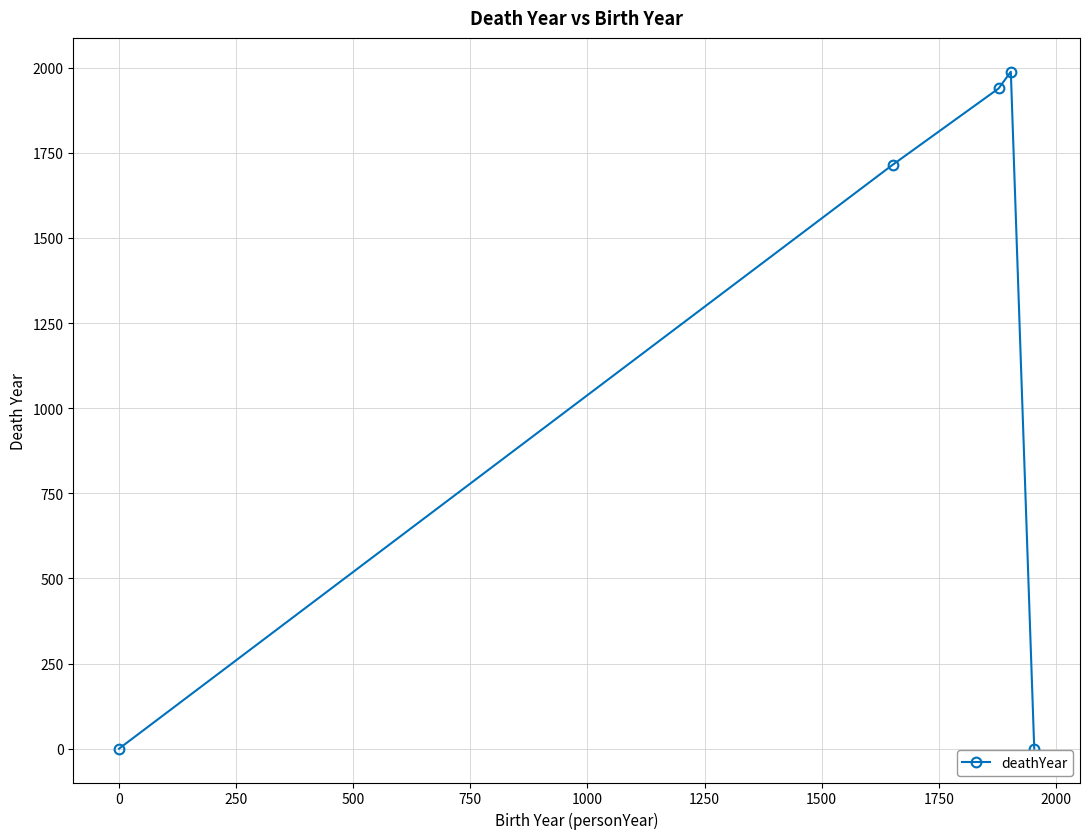

Does the chart display data point markers on the line(s)?

Yes